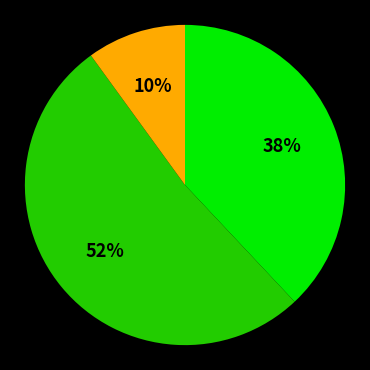

To the nearest percent, what is the average slice percentage?

33%